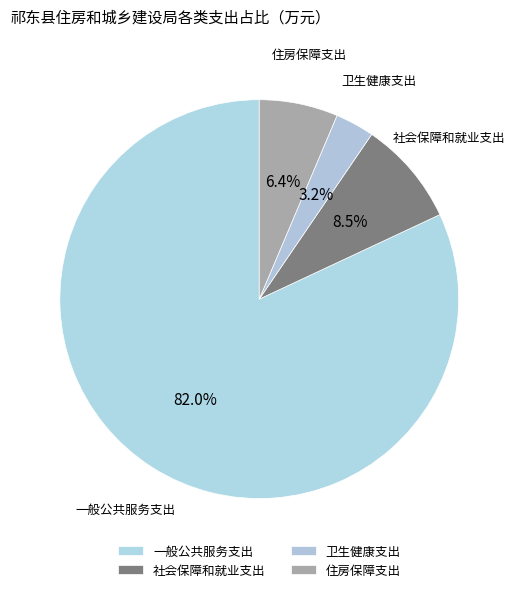

Combined, do 卫生健康支出 and 社会保障和就业支出 account for over 50%?

No